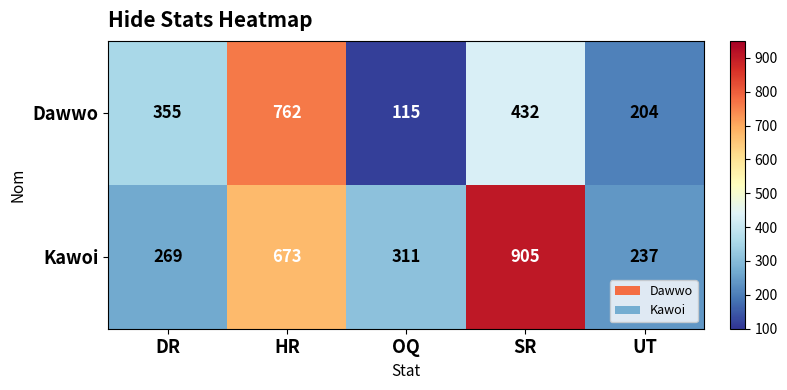

Reading left to right, what are all the values shown in this chart?

Dawwo: 355	762	115	432	204
Kawoi: 269	673	311	905	237